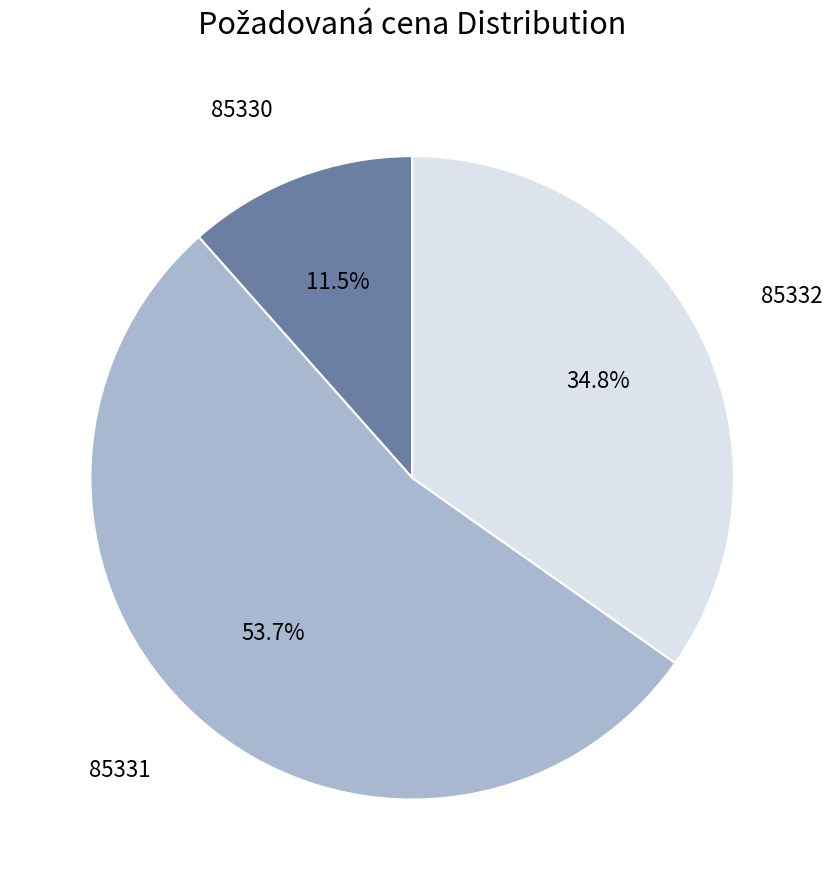

Do 85330 and 85331 together represent more than half of the pie?

Yes